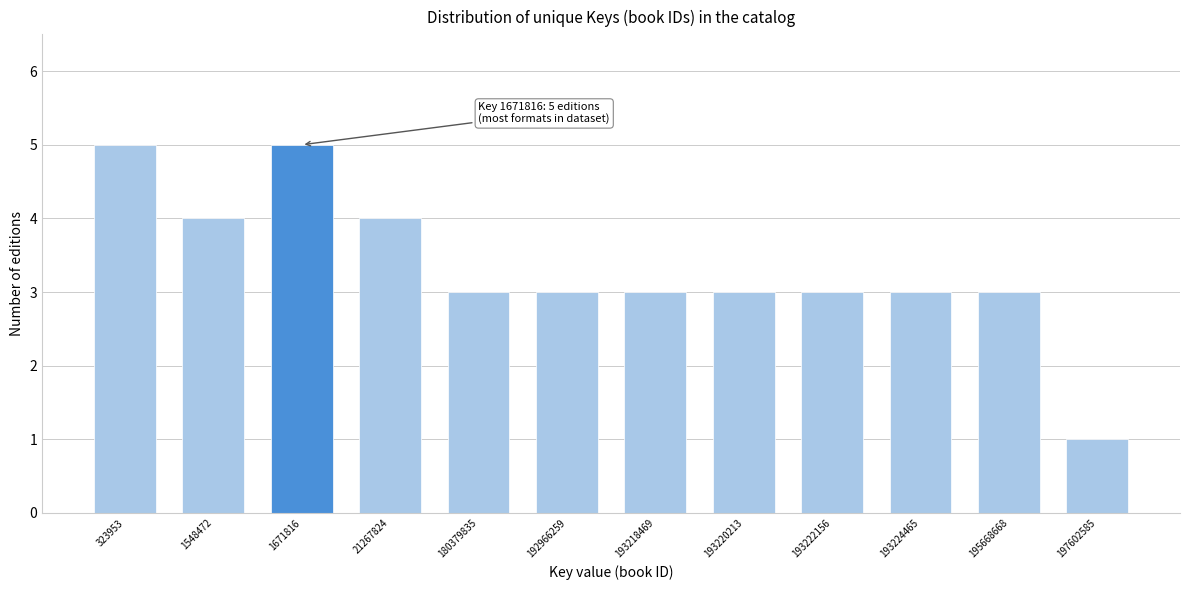

Reading left to right, list all the values displayed in this chart.

323953=5	1548472=4	1671816=5	21267824=4	180379835=3	192966259=3	193218469=3	193220213=3	193222156=3	193224465=3	195668668=3	197602585=1